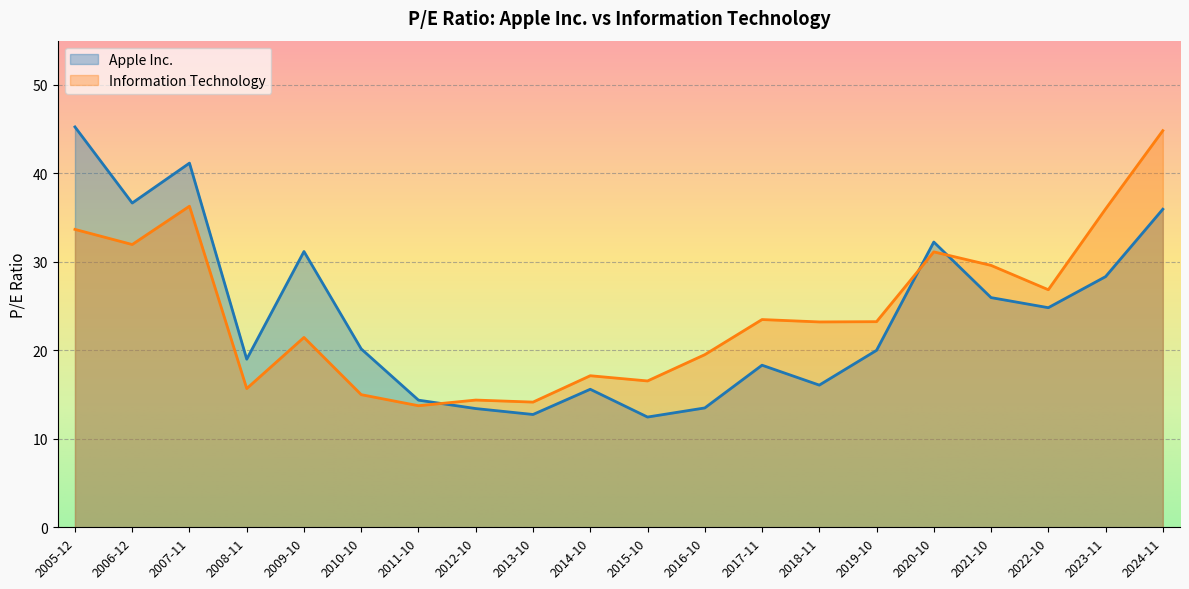

After their last crossing, which series has the higher values: Apple Inc. or Information Technology?

Information Technology